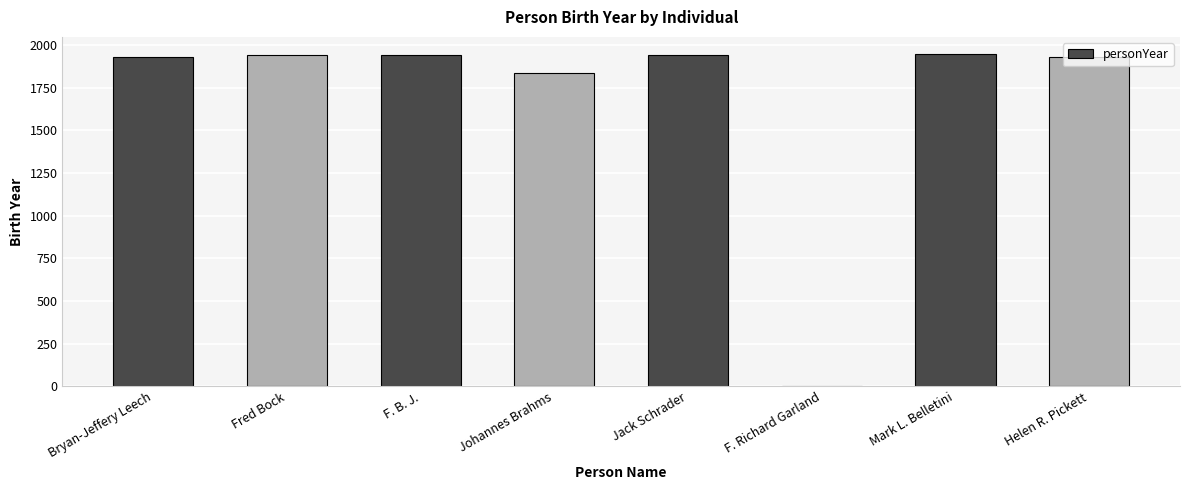

What is the change in value from F. B. J. to Johannes Brahms?

-106